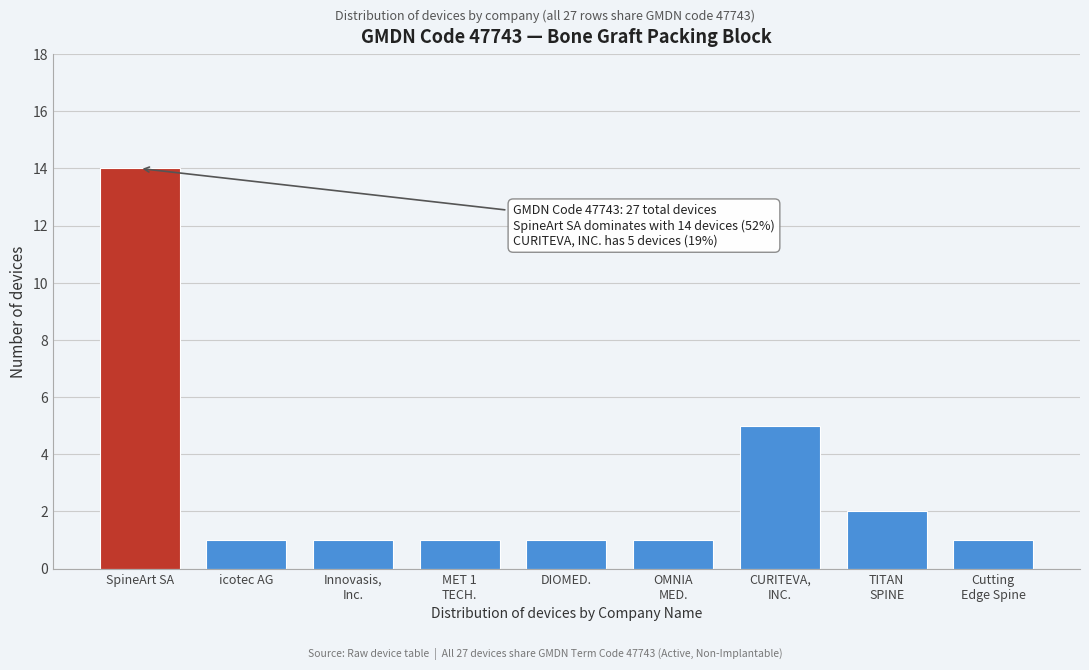

Reading right to left, extract all data points from this chart.

1	2	5	1	1	1	1	1	14